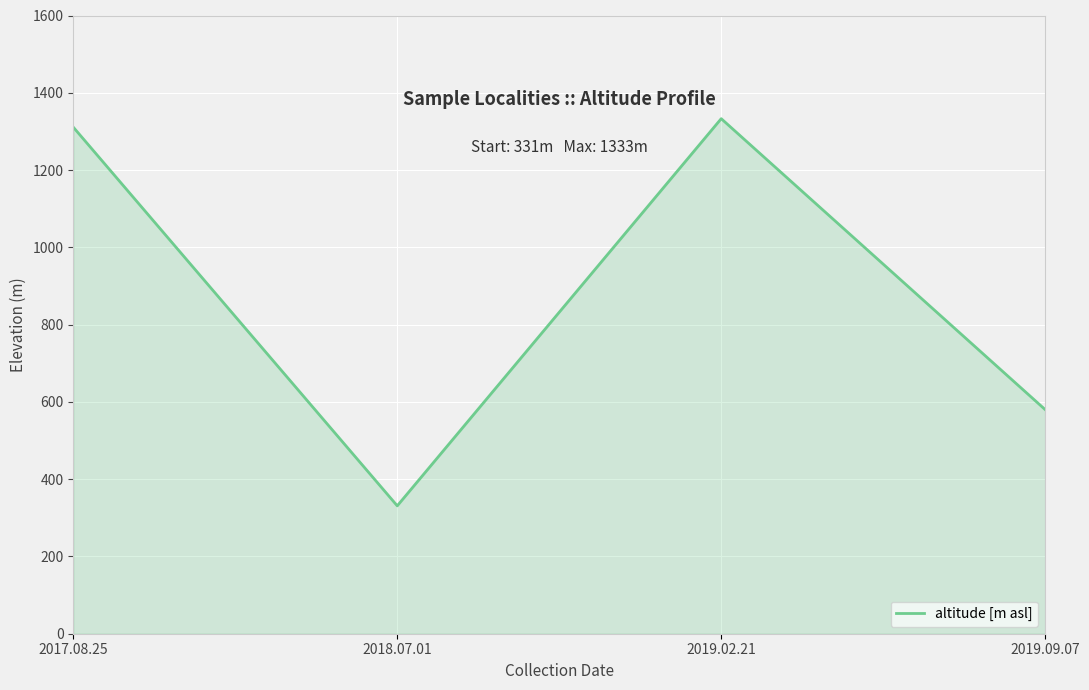

How many interior local peaks (higher than both neighbors) does the data have?

1